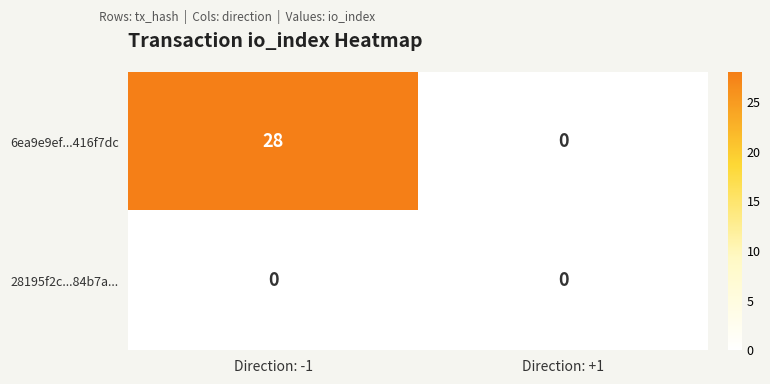

Which series changed the most between Direction: -1 and Direction: +1?

6ea9e9ef...416f7dc